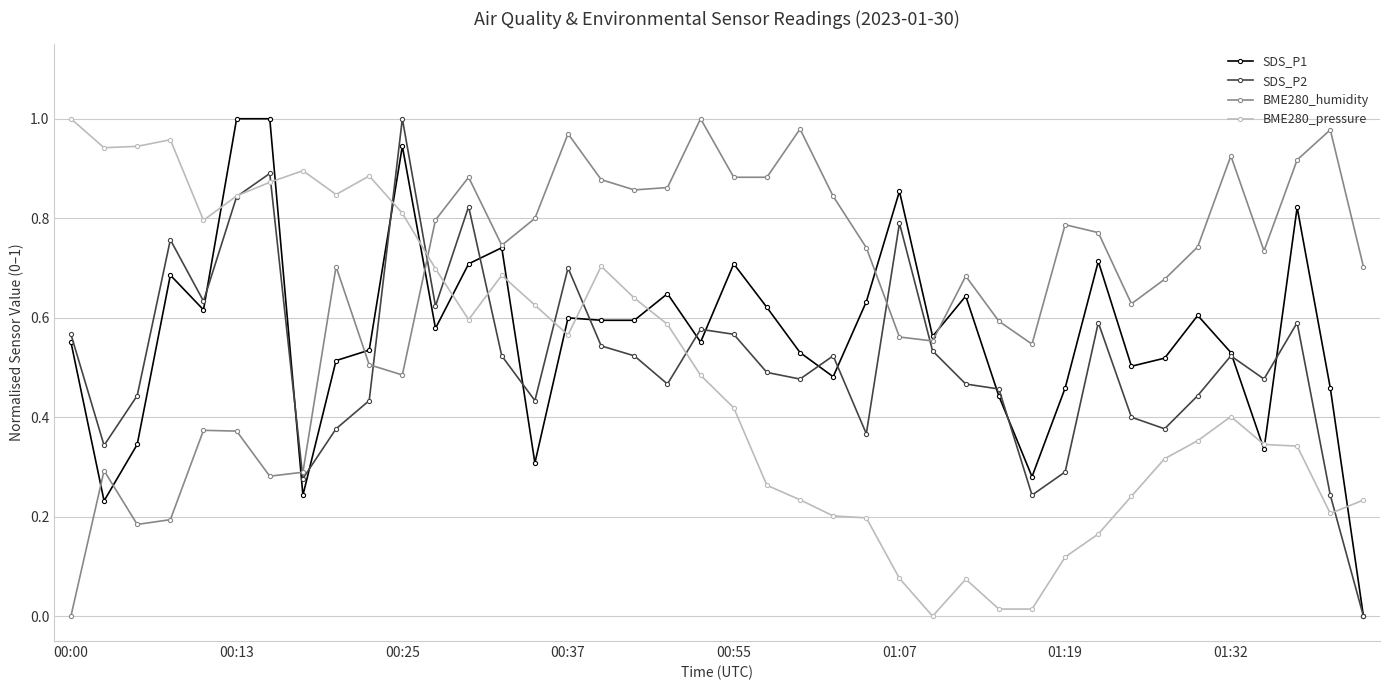

Which series ends up on top after the final intersection of BME280_humidity and BME280_pressure?

BME280_humidity